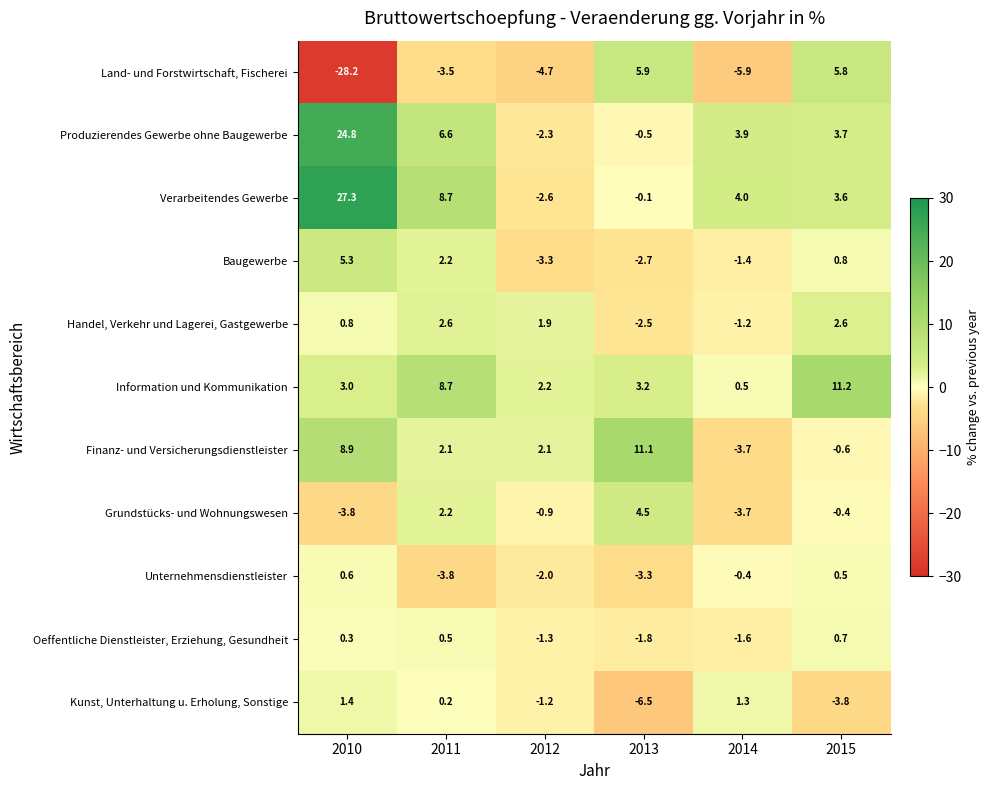

What is the spread (max minus min) of values at 2010?

55.5